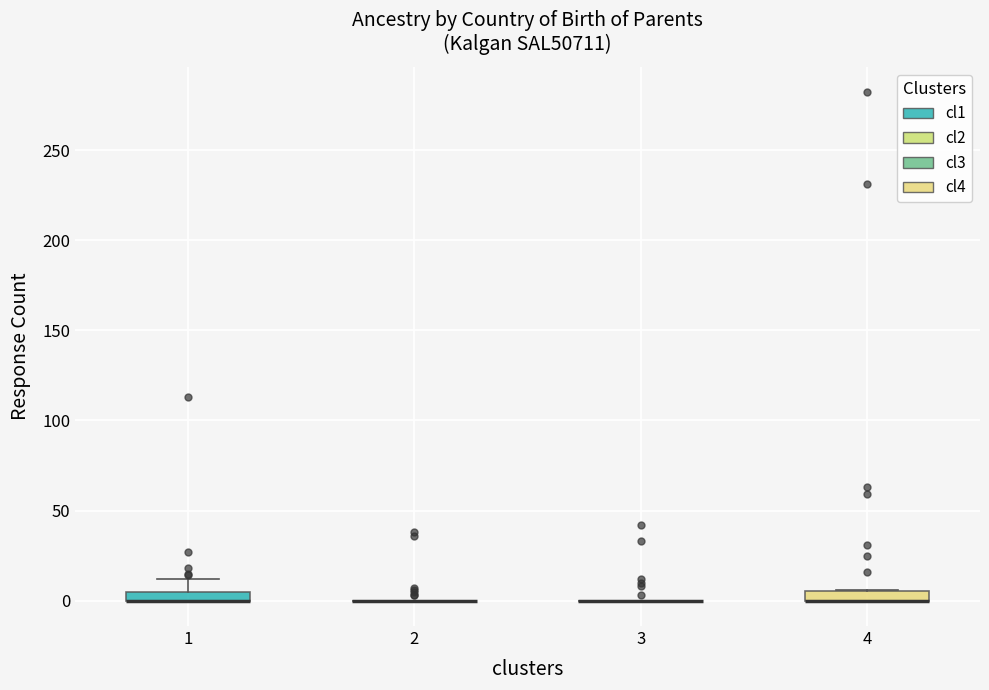

Where is the upper edge of the box at x = 1 on the y-axis? The values are not printed on the chart, so give them approximately, as read against the axis.

5